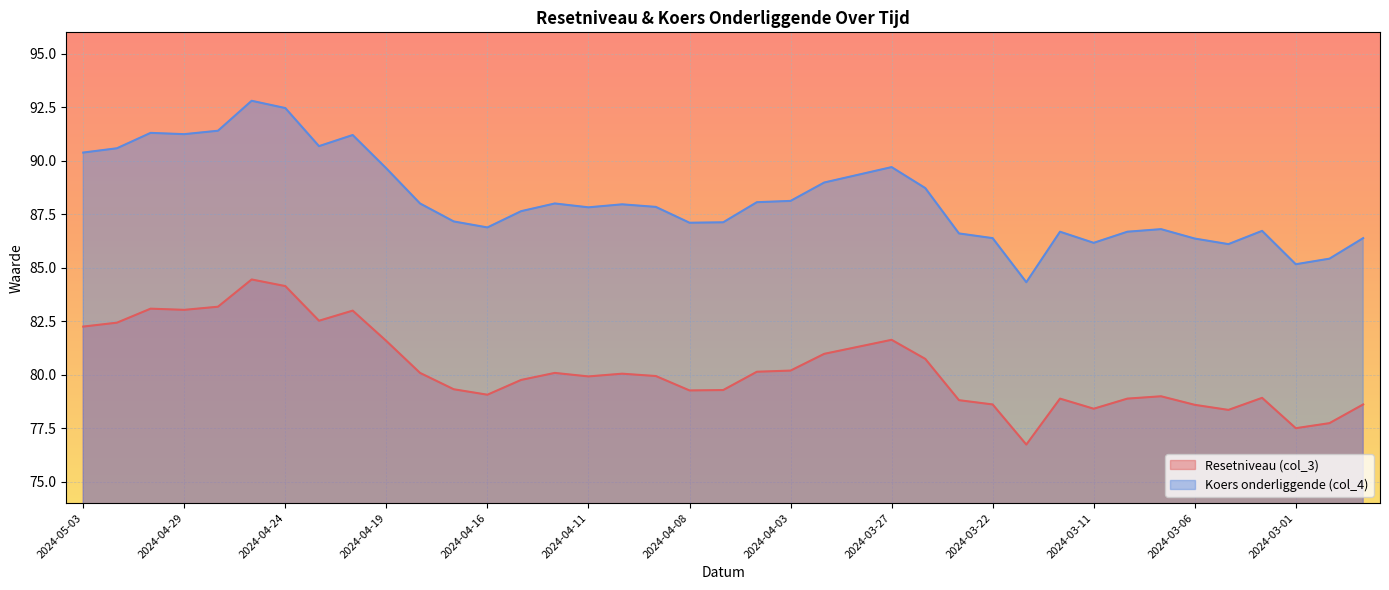

What is the sum of all Resetniveau (col_3) values?

3130.3